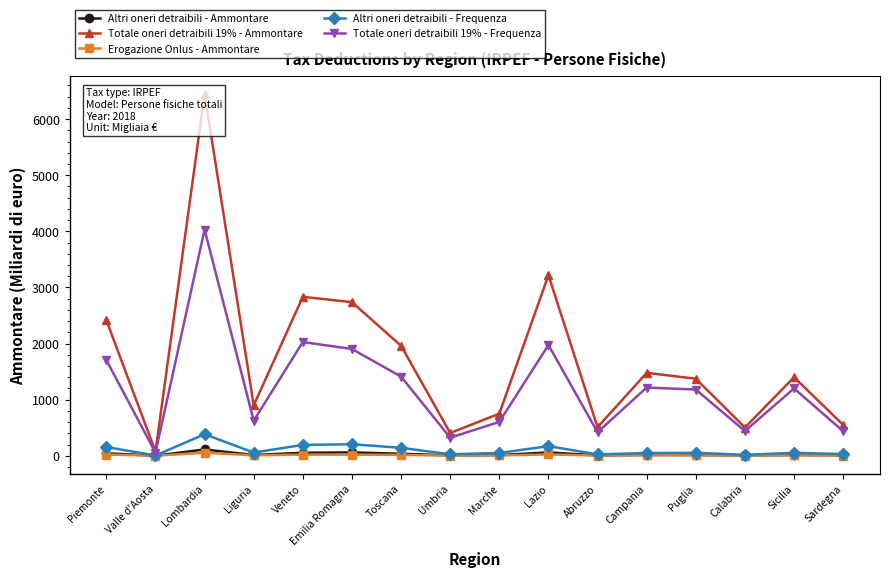

True or false: Totale oneri detraibili 19% - Frequenza and Altri oneri detraibili - Frequenza cross at least once.

False